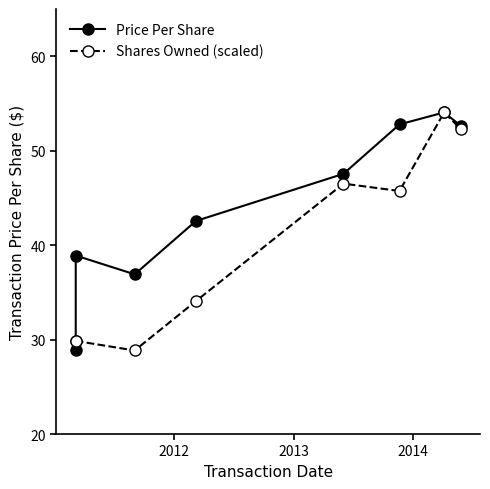

The value of Price Per Share at 2011 is 48.3. True or false?

False